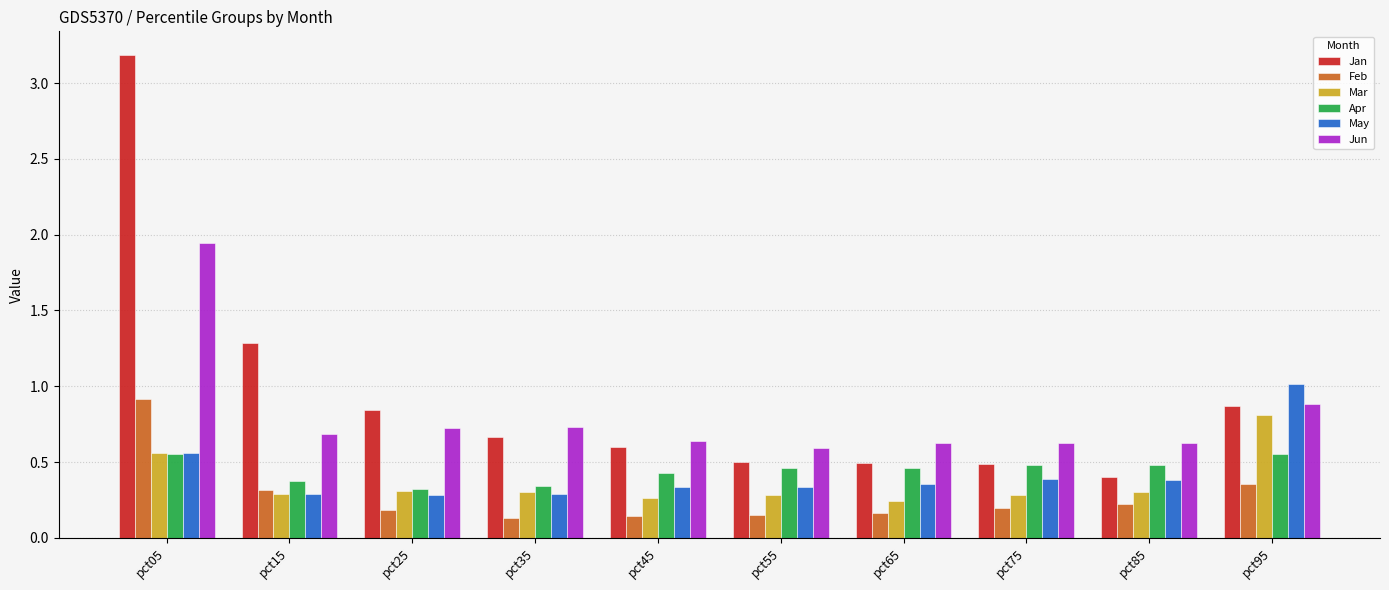

What is the sum of all Apr values?

4.5